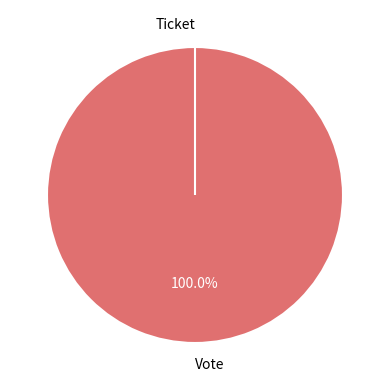

Do Vote and Ticket together represent more than half of the pie?

Yes